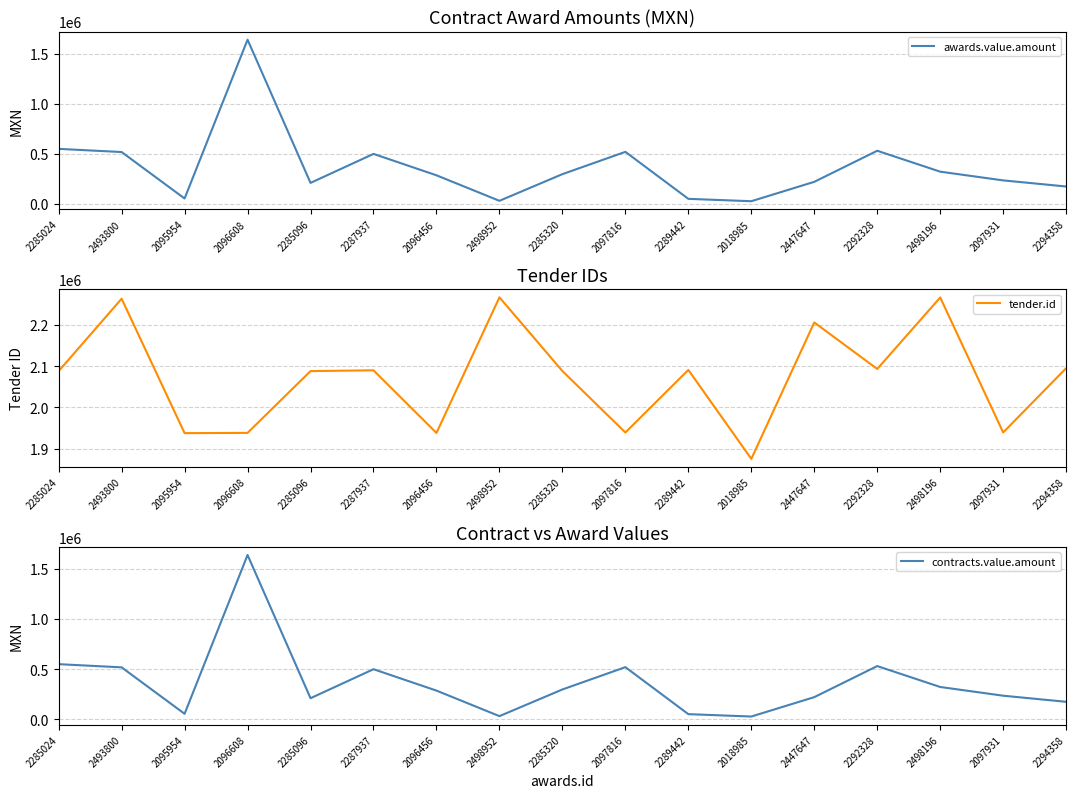

What is the maximum value for awards.value.amount?

1639424.5